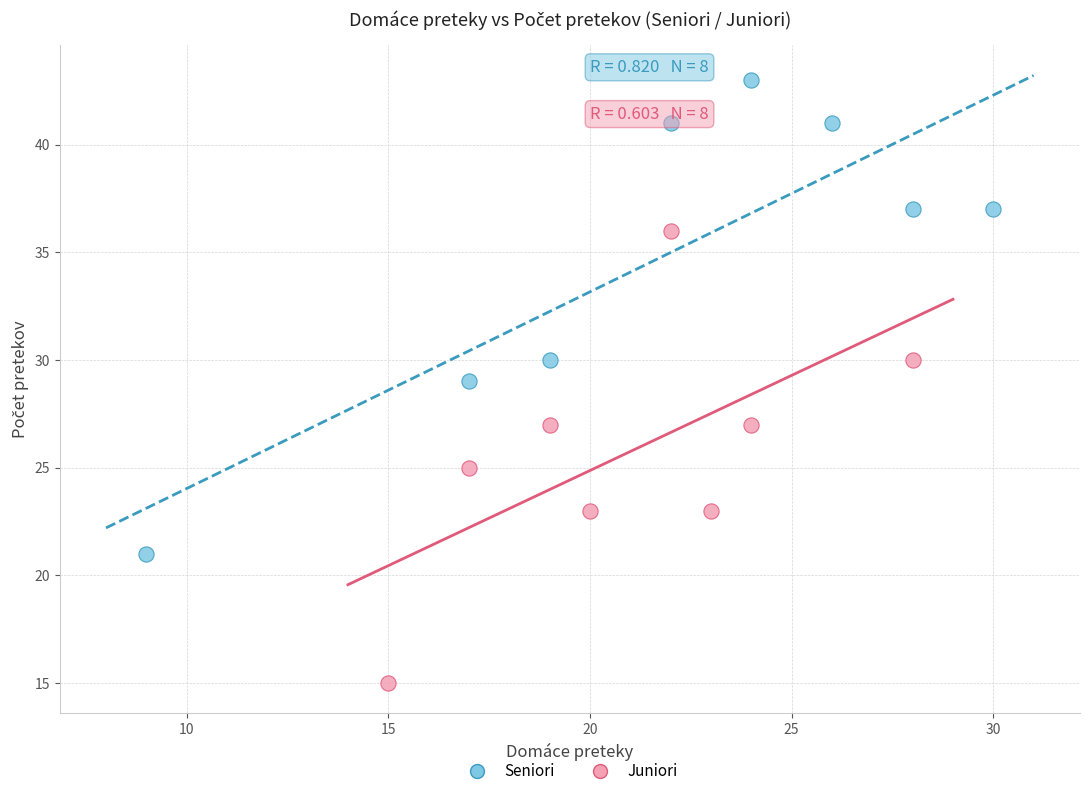

Which series contains the lowest Y value?

Juniori